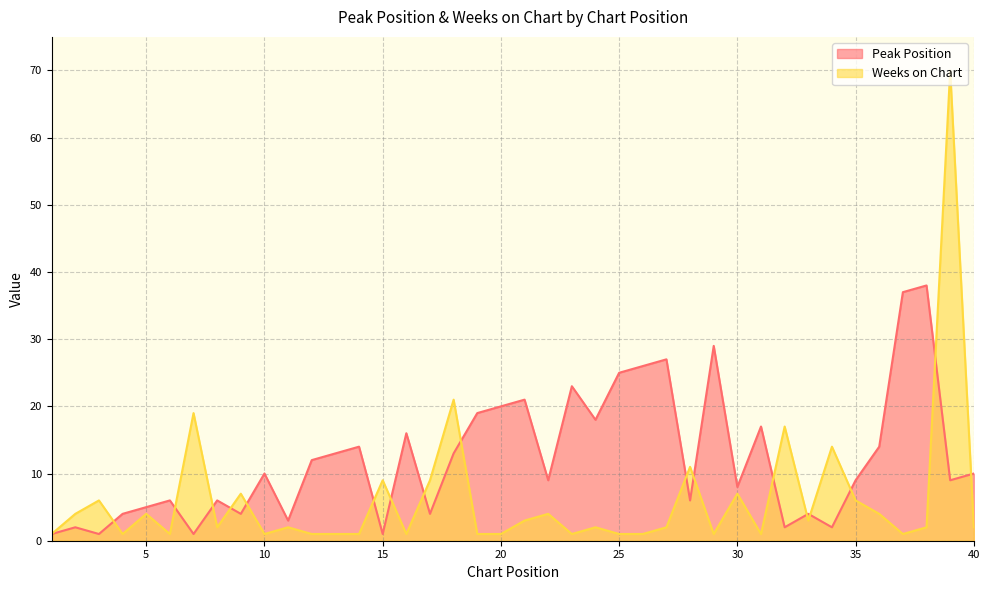

Between 6 and 5, which is larger?

6